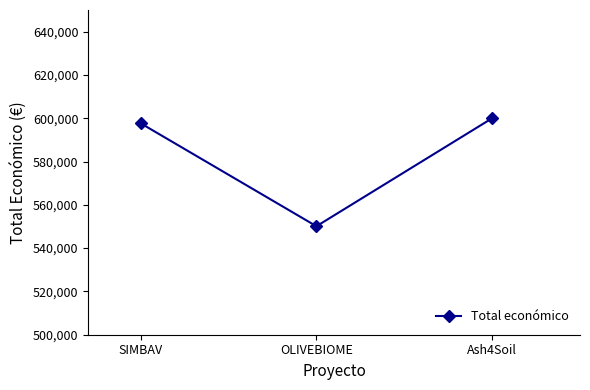

Is it true that the value at Ash4Soil is 600000?

True